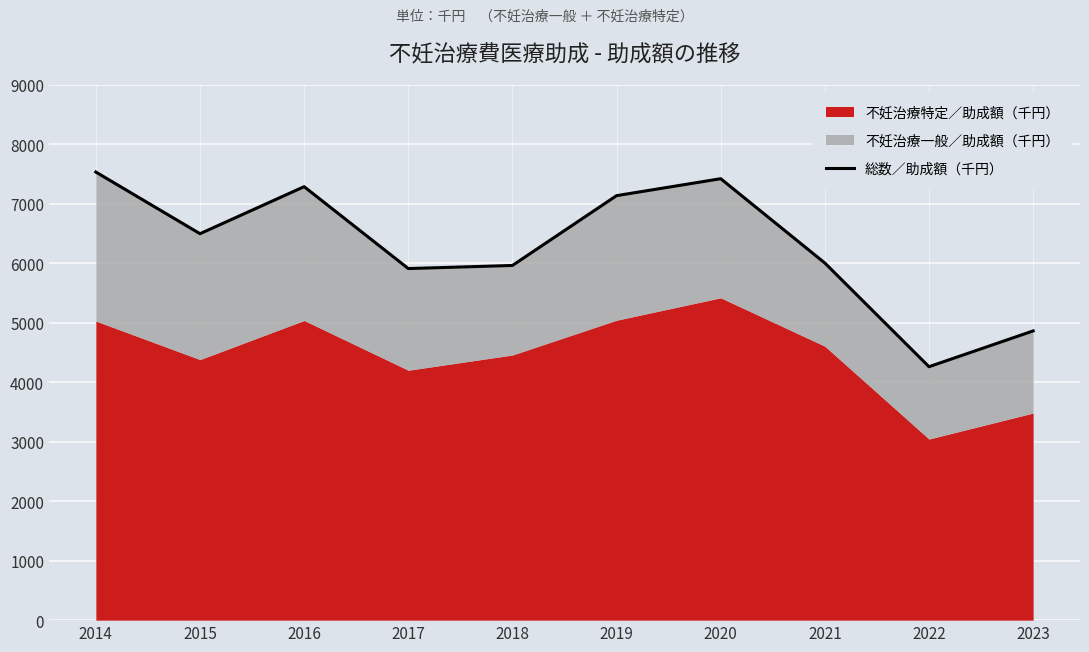

At which category does the data reach its first local peak?

2016